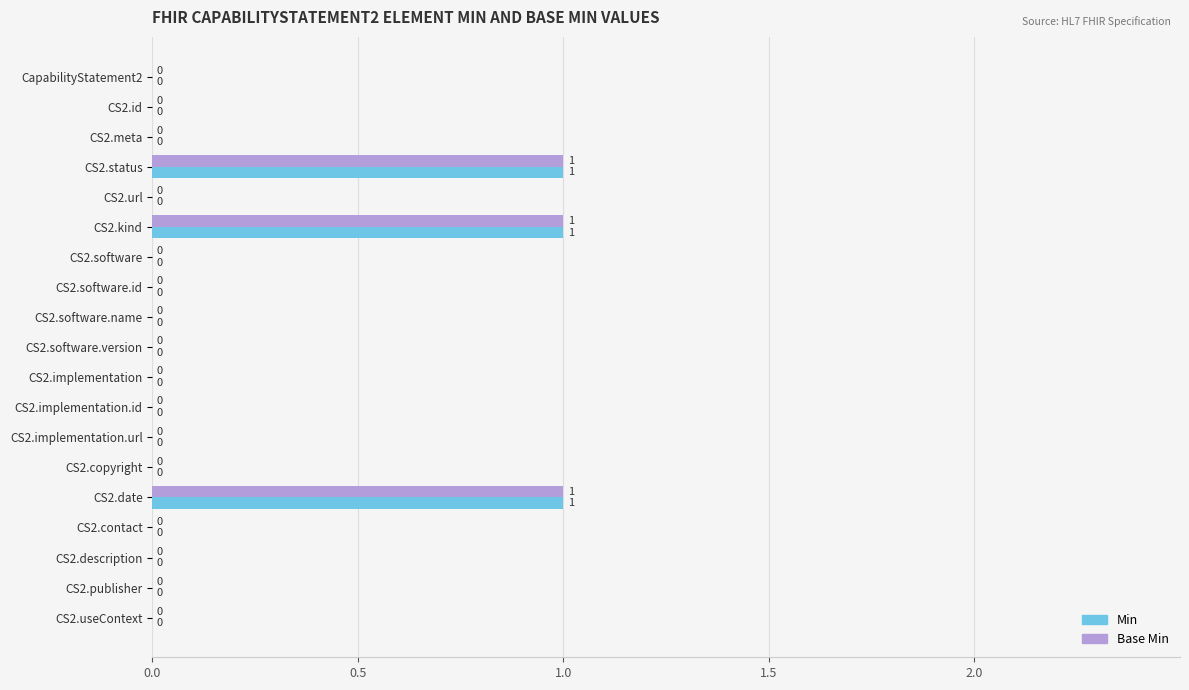

What is the sum of all Base Min values?

3